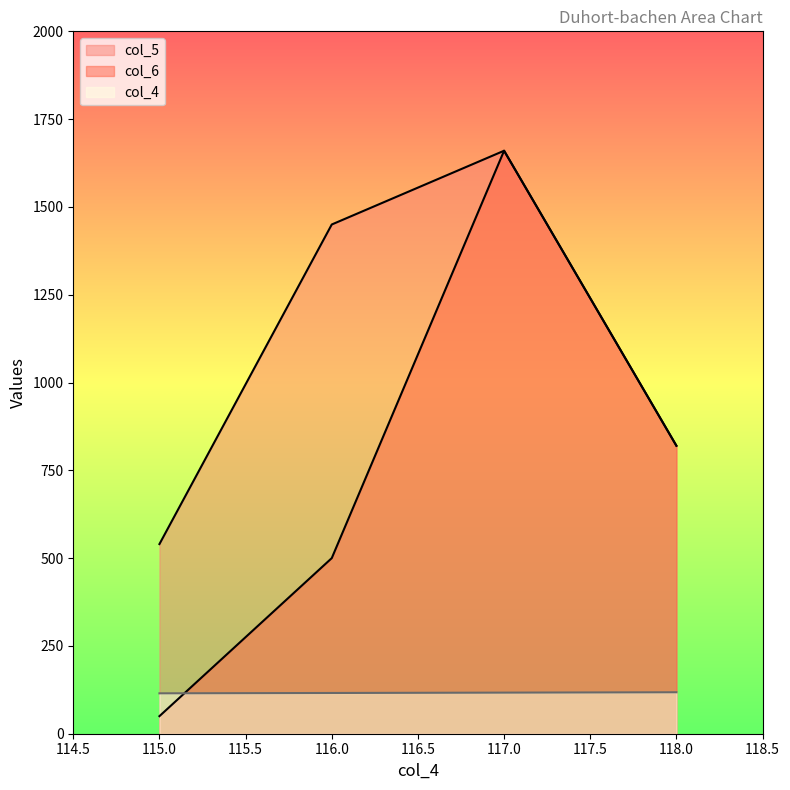

Reading left to right, what are all the values shown in this chart?

col_4: 115	116	117	118
col_5: 540	1450	1660	820
col_6: 50	500	1660	820